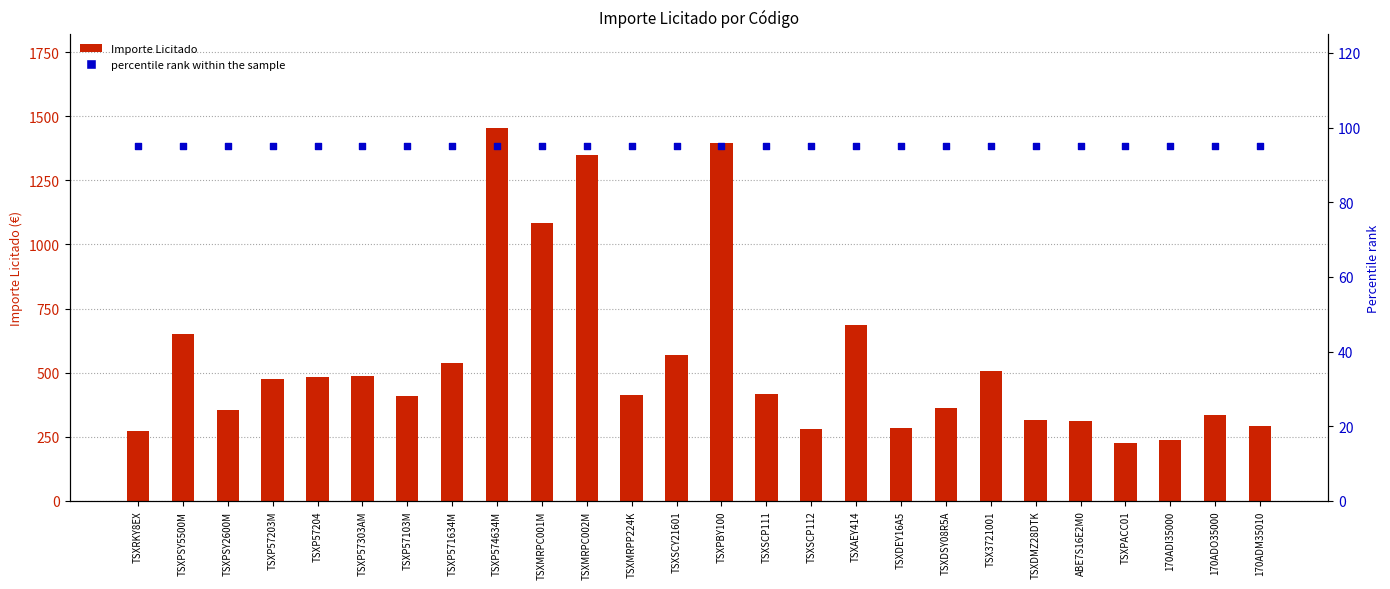

Is the value of Importe Licitado at 170ADI35000 greater than the value of percentile rank within the sample at TSXPACC01?

Yes